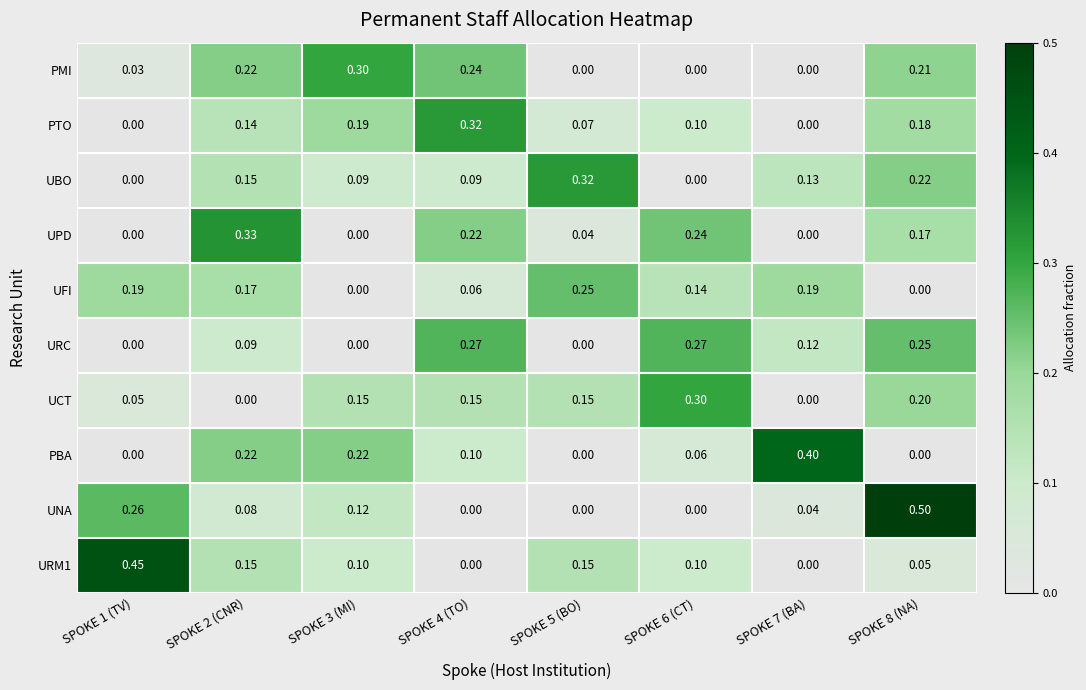

Count the number of categories in the chart.

8